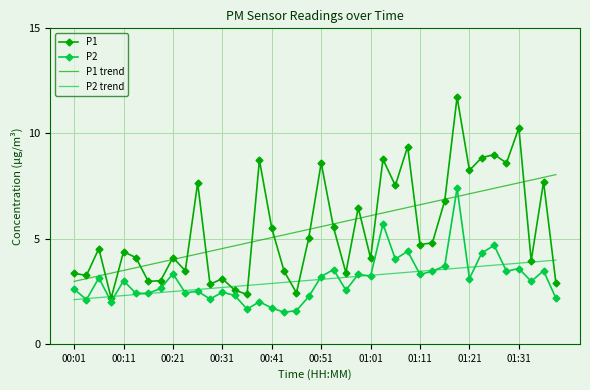

What is the lowest value of the P2 series?

1.5